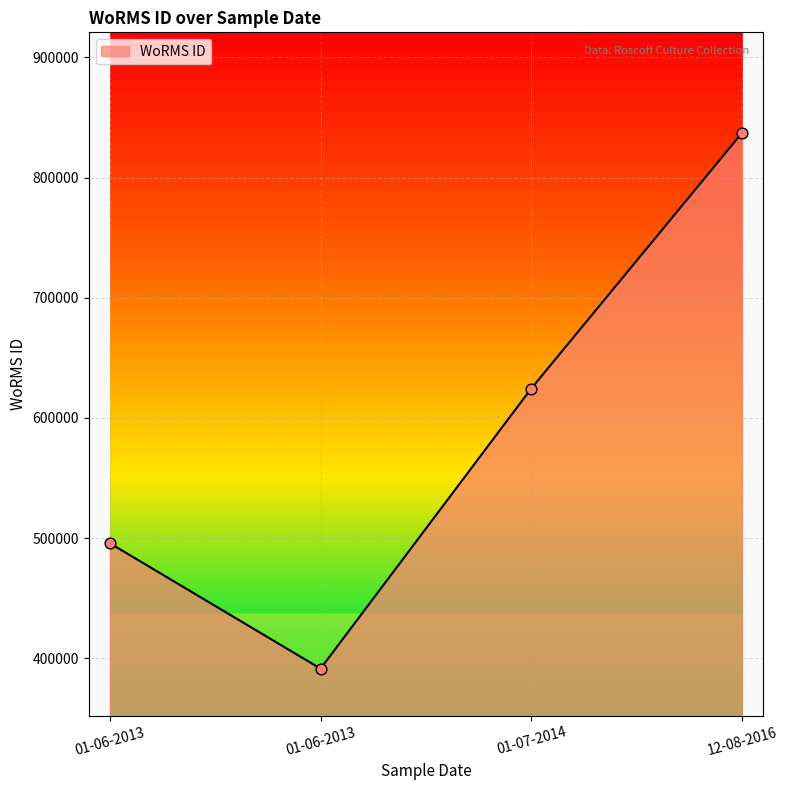

Between 01-06-2013 and 01-06-2013, which is larger?

01-06-2013